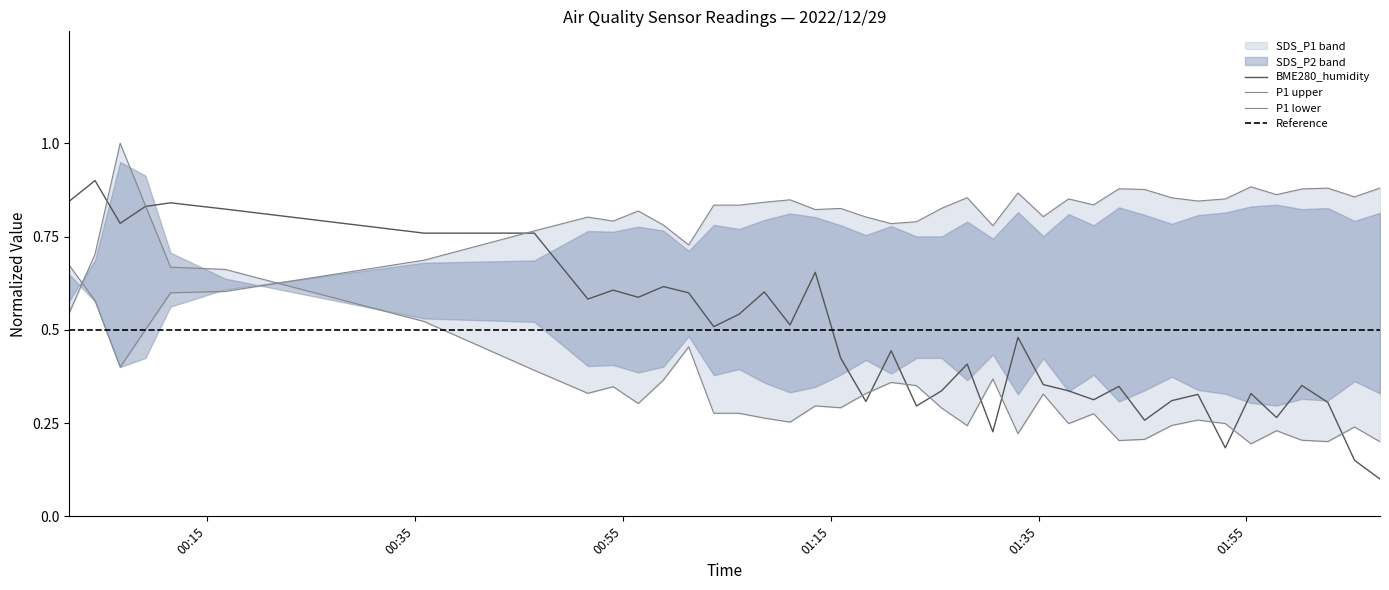

Reading left to right, extract all data points from this chart.

SDS_P1: 0.5	0.7	1.0	0.8	0.7	0.7	0.5	0.4	0.3	0.3	0.3	0.4	0.5	0.3	0.3	0.3	0.3	0.3	0.3	0.3	0.4	0.4	0.3	0.2	0.4	0.2	0.3	0.2	0.3	0.2	0.2	0.2	0.3	0.2	0.2	0.2	0.2	0.2	0.2	0.2
SDS_P2: 0.7	0.6	0.4	0.5	0.6	0.6	0.7	0.8	0.8	0.8	0.8	0.8	0.7	0.8	0.8	0.8	0.8	0.8	0.8	0.8	0.8	0.8	0.8	0.9	0.8	0.9	0.8	0.9	0.8	0.9	0.9	0.9	0.8	0.9	0.9	0.9	0.9	0.9	0.9	0.9
BME280_humidity: 0.8	0.9	0.8	0.8	0.8	0.8	0.8	0.8	0.6	0.6	0.6	0.6	0.6	0.5	0.5	0.6	0.5	0.7	0.4	0.3	0.4	0.3	0.3	0.4	0.2	0.5	0.4	0.3	0.3	0.3	0.3	0.3	0.3	0.2	0.3	0.3	0.4	0.3	0.2	0.1